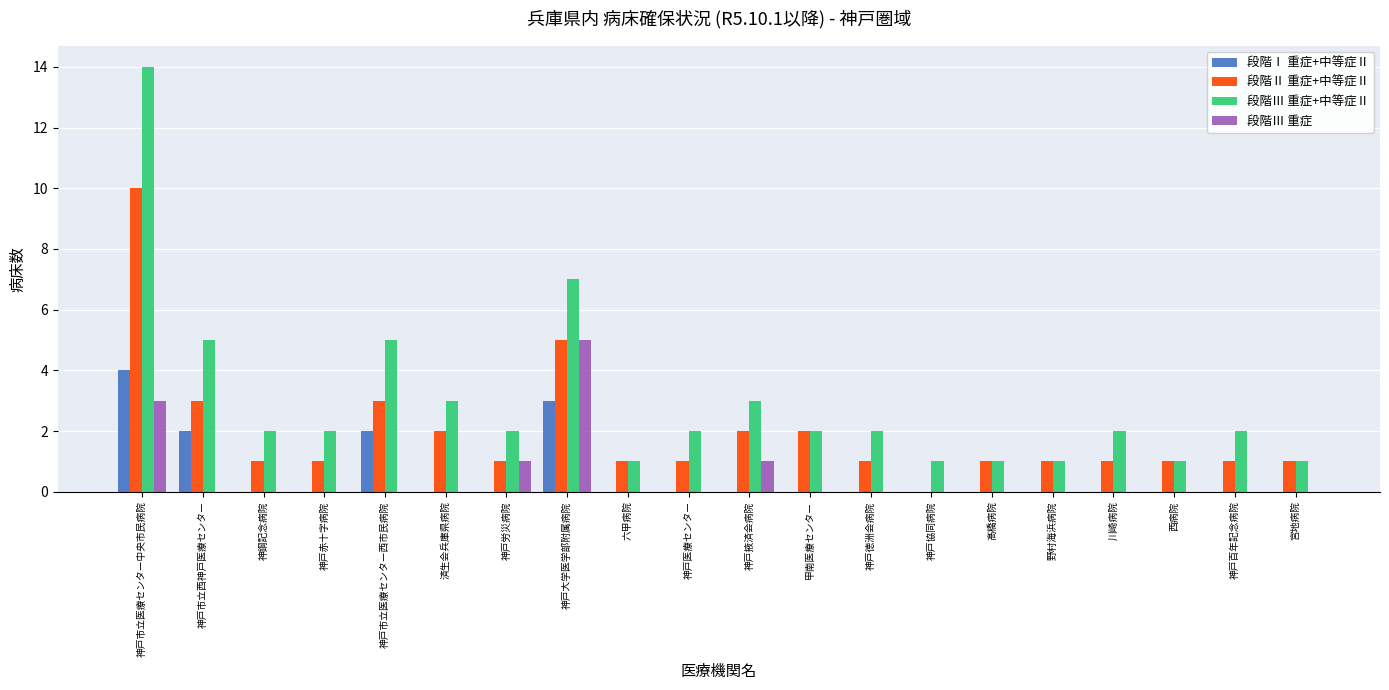

Reading right to left, list all the values displayed in this chart.

段階Ⅰ 重症+中等症Ⅱ: 宮地病院=0	神戸百年記念病院=0	西病院=0	川崎病院=0	野村海浜病院=0	髙橋病院=0	神戸協同病院=0	神戸徳洲会病院=0	甲南医療センター=0	神戸掖済会病院=0	神戸医療センター=0	六甲病院=0	神戸大学医学部附属病院=3	神戸労災病院=0	済生会兵庫県病院=0	神戸市立医療センター西市民病院=2	神戸赤十字病院=0	神鋼記念病院=0	神戸市立西神戸医療センター=2	神戸市立医療センター中央市民病院=4
段階Ⅱ 重症+中等症Ⅱ: 宮地病院=1	神戸百年記念病院=1	西病院=1	川崎病院=1	野村海浜病院=1	髙橋病院=1	神戸協同病院=0	神戸徳洲会病院=1	甲南医療センター=2	神戸掖済会病院=2	神戸医療センター=1	六甲病院=1	神戸大学医学部附属病院=5	神戸労災病院=1	済生会兵庫県病院=2	神戸市立医療センター西市民病院=3	神戸赤十字病院=1	神鋼記念病院=1	神戸市立西神戸医療センター=3	神戸市立医療センター中央市民病院=10
段階Ⅲ 重症+中等症Ⅱ: 宮地病院=1	神戸百年記念病院=2	西病院=1	川崎病院=2	野村海浜病院=1	髙橋病院=1	神戸協同病院=1	神戸徳洲会病院=2	甲南医療センター=2	神戸掖済会病院=3	神戸医療センター=2	六甲病院=1	神戸大学医学部附属病院=7	神戸労災病院=2	済生会兵庫県病院=3	神戸市立医療センター西市民病院=5	神戸赤十字病院=2	神鋼記念病院=2	神戸市立西神戸医療センター=5	神戸市立医療センター中央市民病院=14
段階Ⅲ 重症: 宮地病院=0	神戸百年記念病院=0	西病院=0	川崎病院=0	野村海浜病院=0	髙橋病院=0	神戸協同病院=0	神戸徳洲会病院=0	甲南医療センター=0	神戸掖済会病院=1	神戸医療センター=0	六甲病院=0	神戸大学医学部附属病院=5	神戸労災病院=1	済生会兵庫県病院=0	神戸市立医療センター西市民病院=0	神戸赤十字病院=0	神鋼記念病院=0	神戸市立西神戸医療センター=0	神戸市立医療センター中央市民病院=3